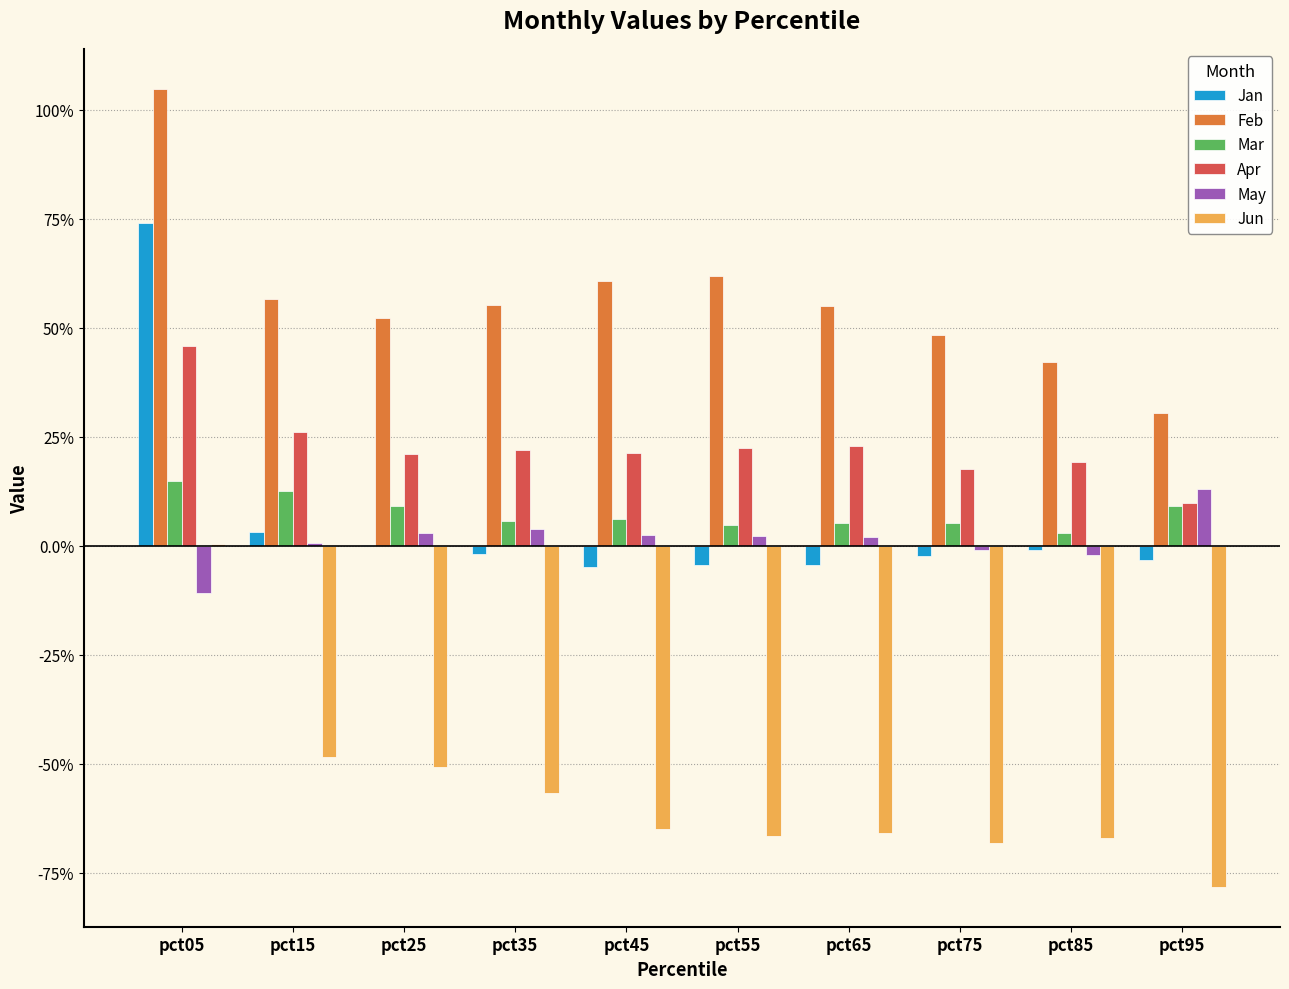

At how many categories does at least one series exceed 0?

10